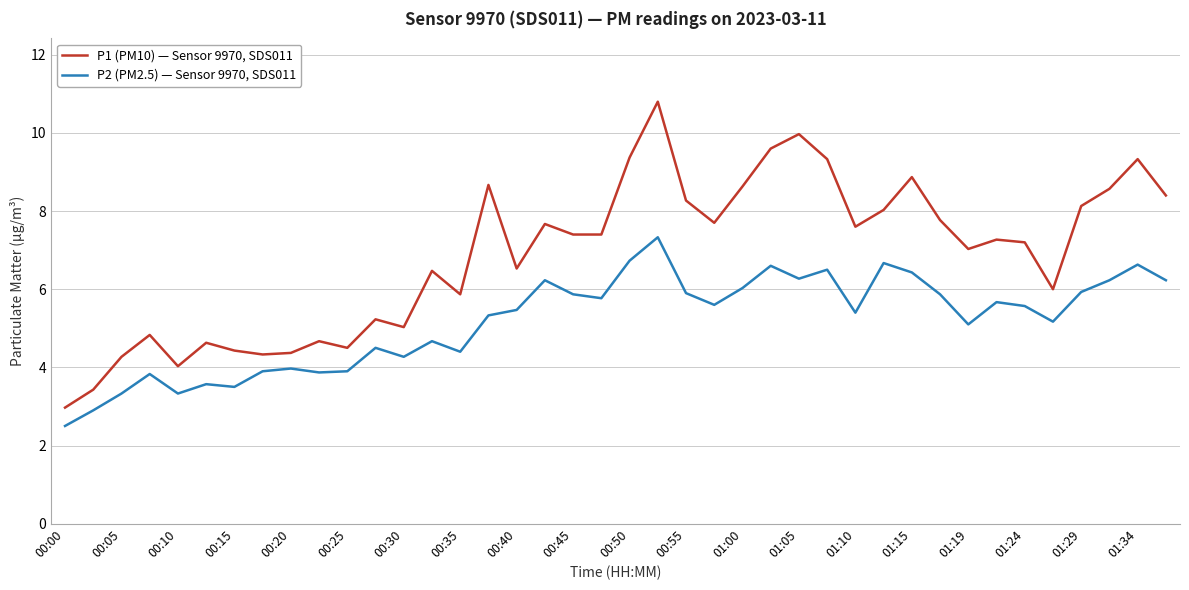

What is the maximum value shown in the chart?

10.8